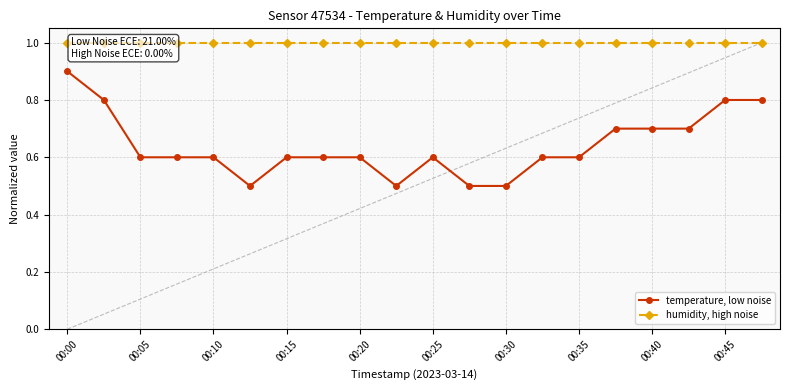

What is the average value of the humidity, high noise series?

1.0